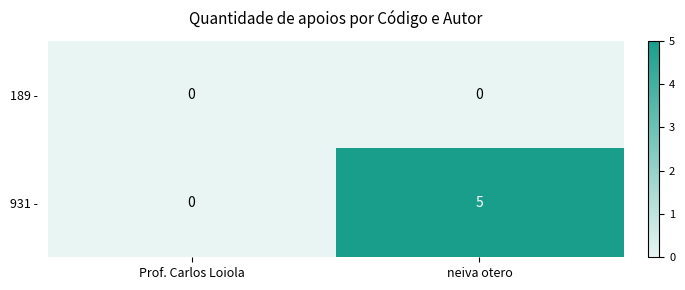

What is the maximum value for 931 -?

5